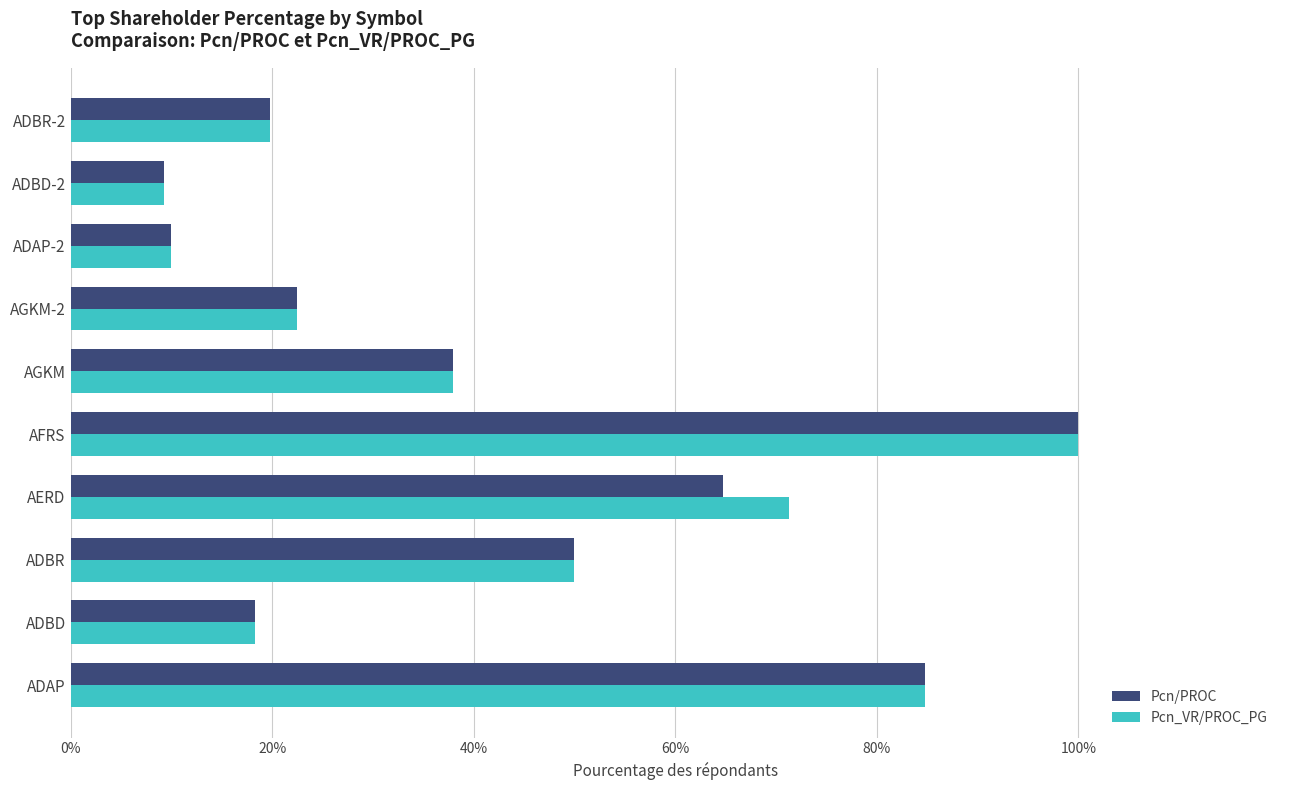

What is the maximum value for Pcn/PROC?

100.0